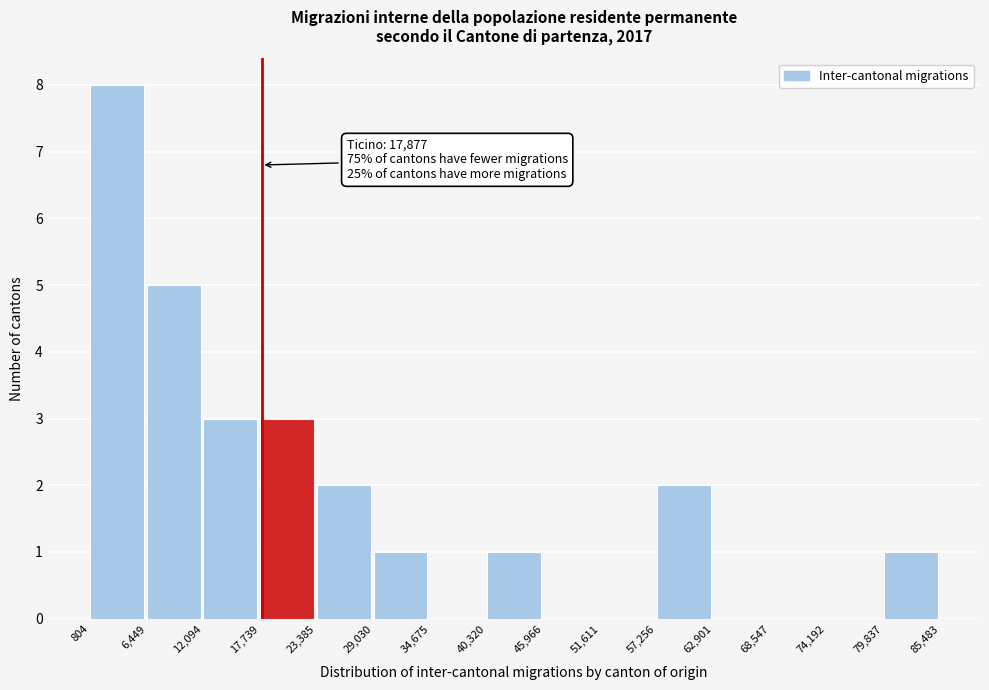

Over which range of the x-axis is the bar tallest?

804 to 6,449